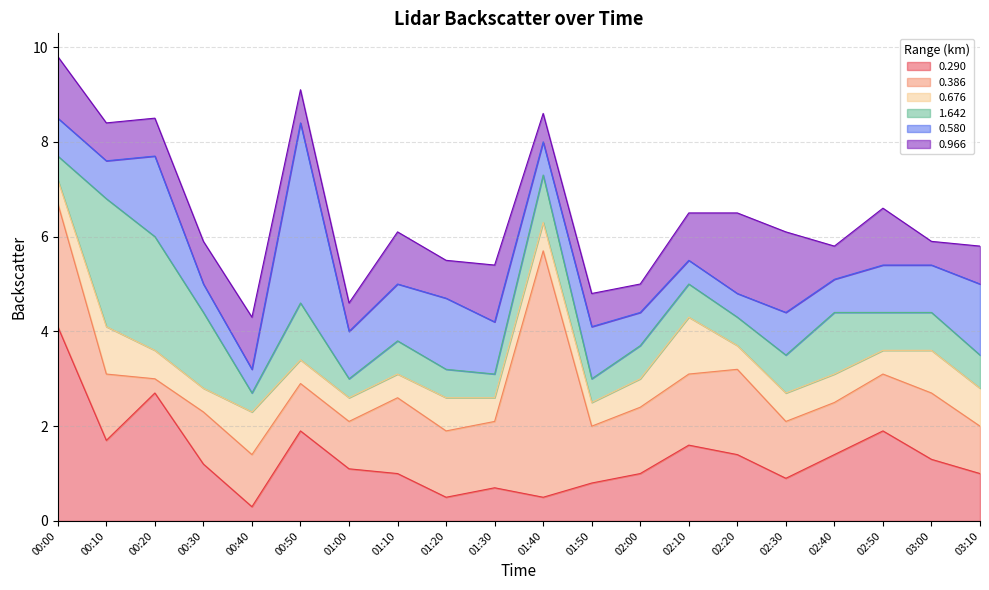

What are all the series names shown in the legend?

0.290, 0.386, 0.676, 1.642, 0.580, 0.966